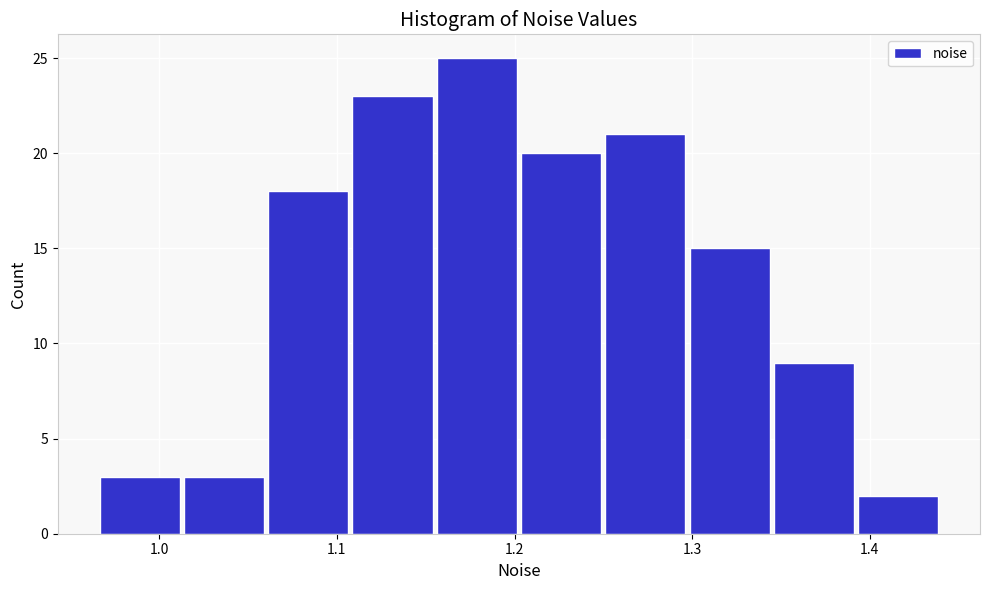

Which range on the x-axis has the tallest bar?

1.16 to 1.20